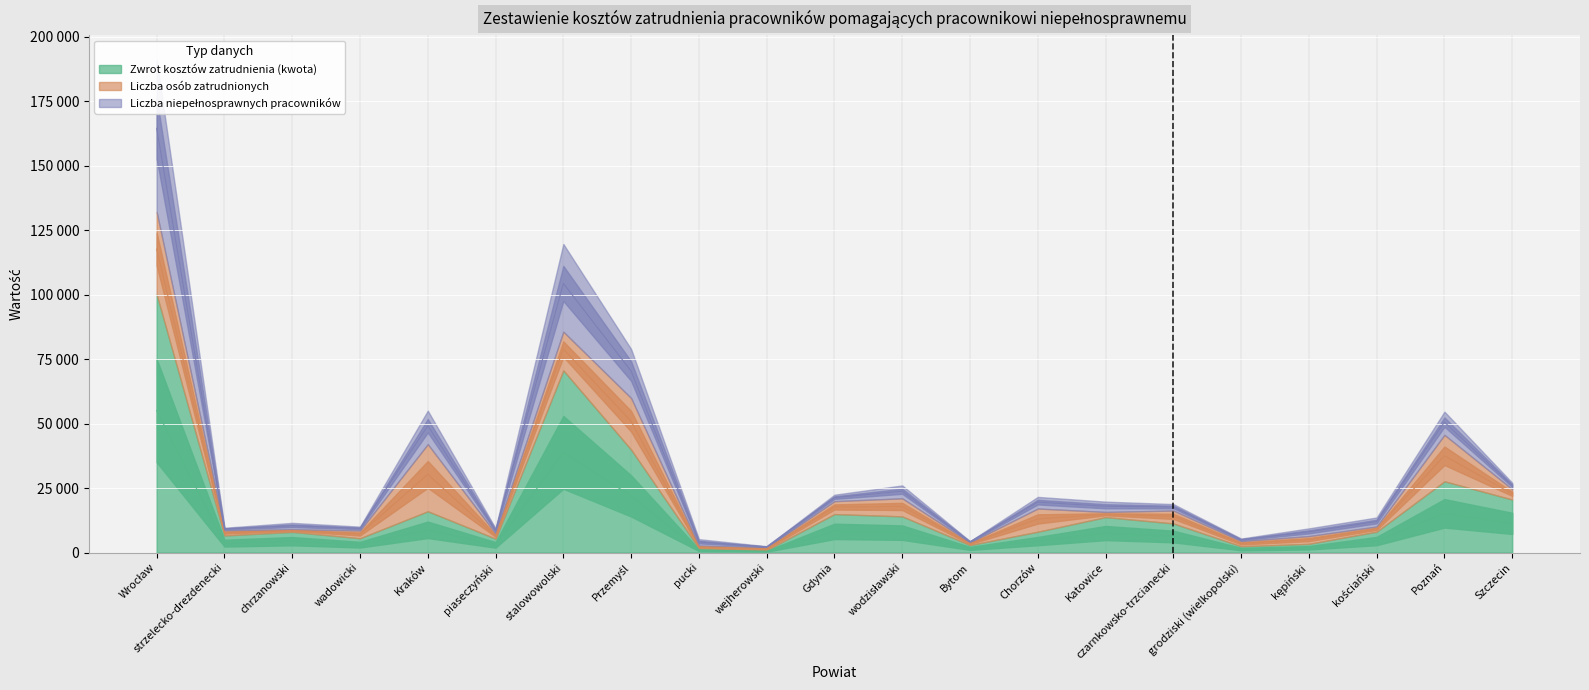

The Zwrot kosztów zatrudnienia (kwota) series shows 7256.8 at chrzanowski. True or false?

False